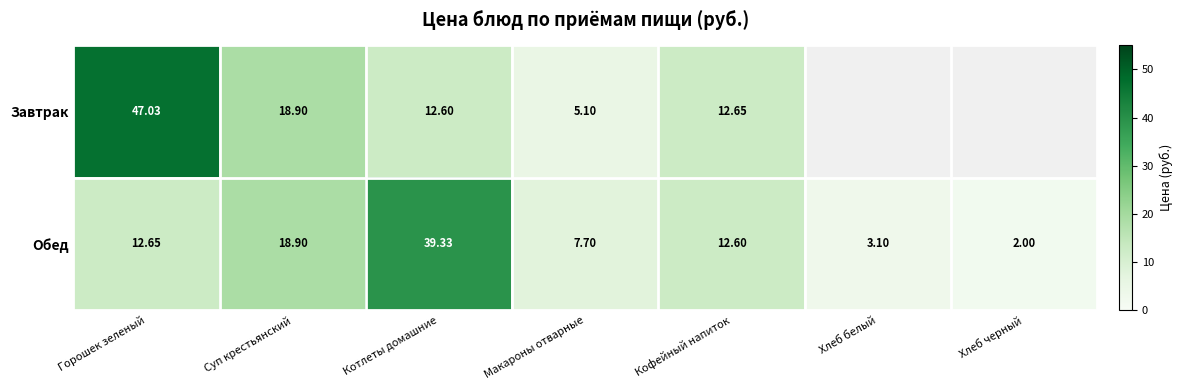

Between Котлеты домашние and Кофейный напиток, which series saw the biggest shift?

Обед